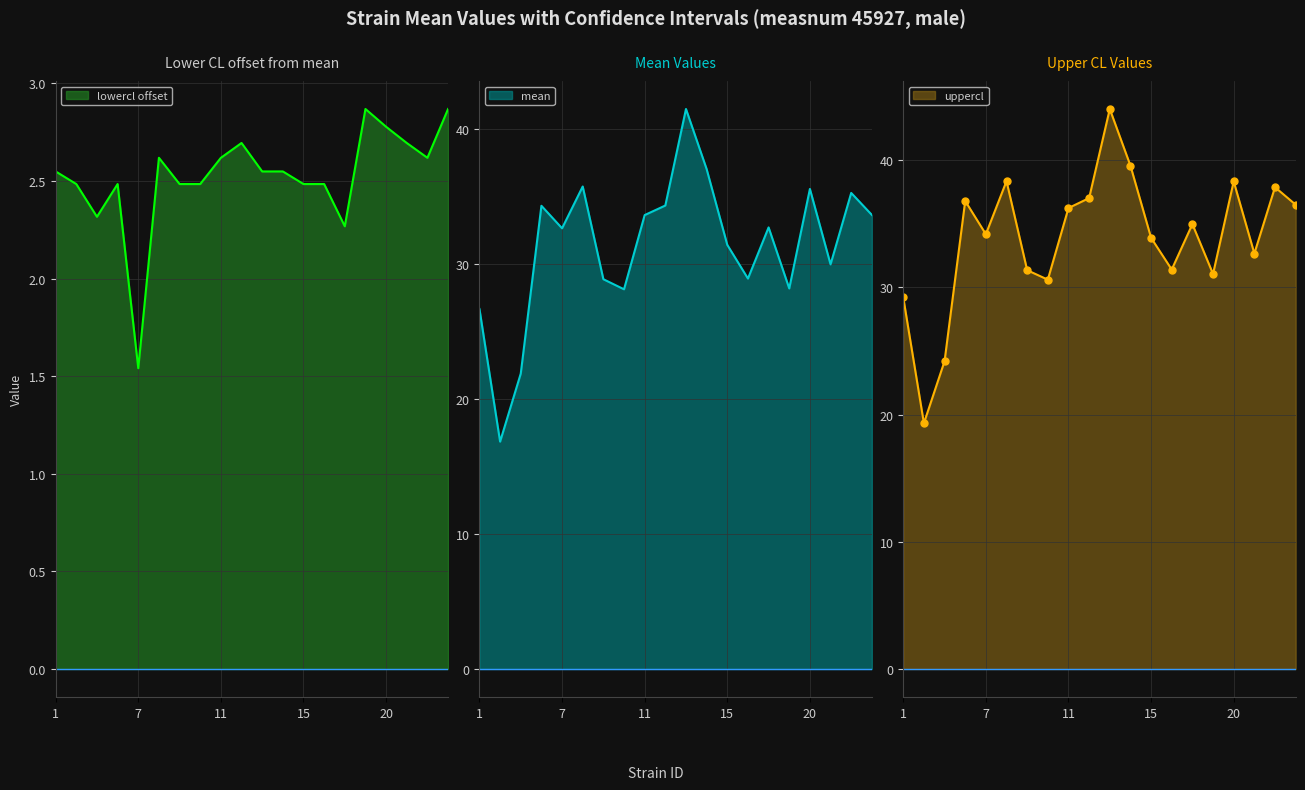

What is the minimum value shown in the chart?

16.8